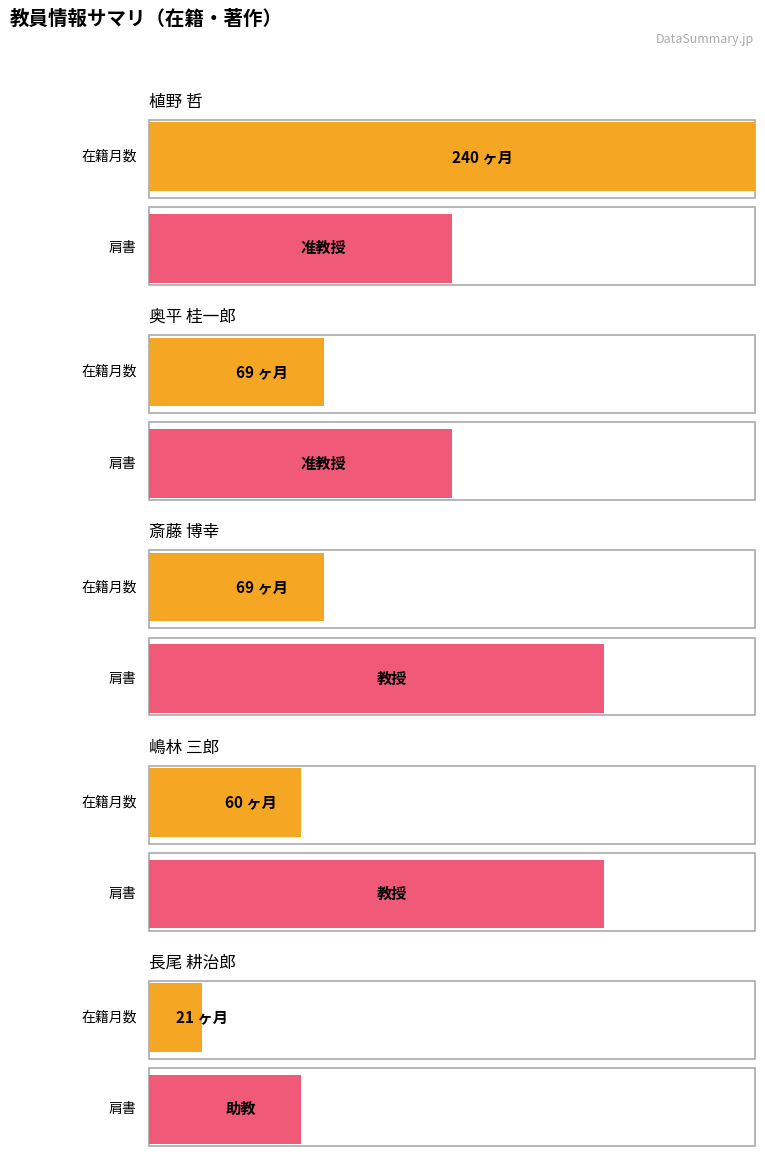

Are the bars horizontal?

Yes